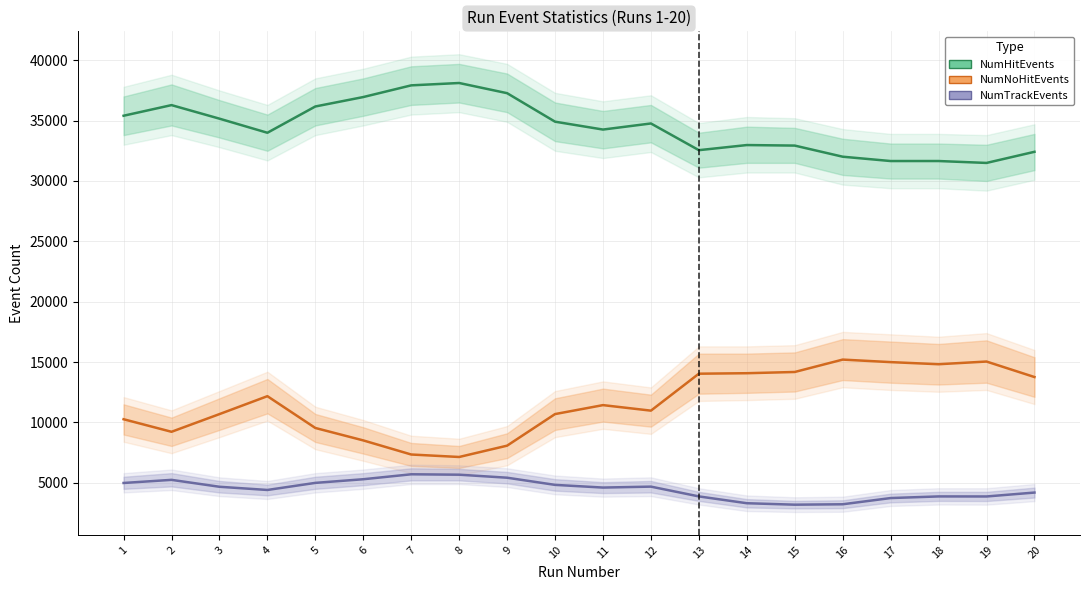

What is the lowest value of the NumHitEvents series?

31495